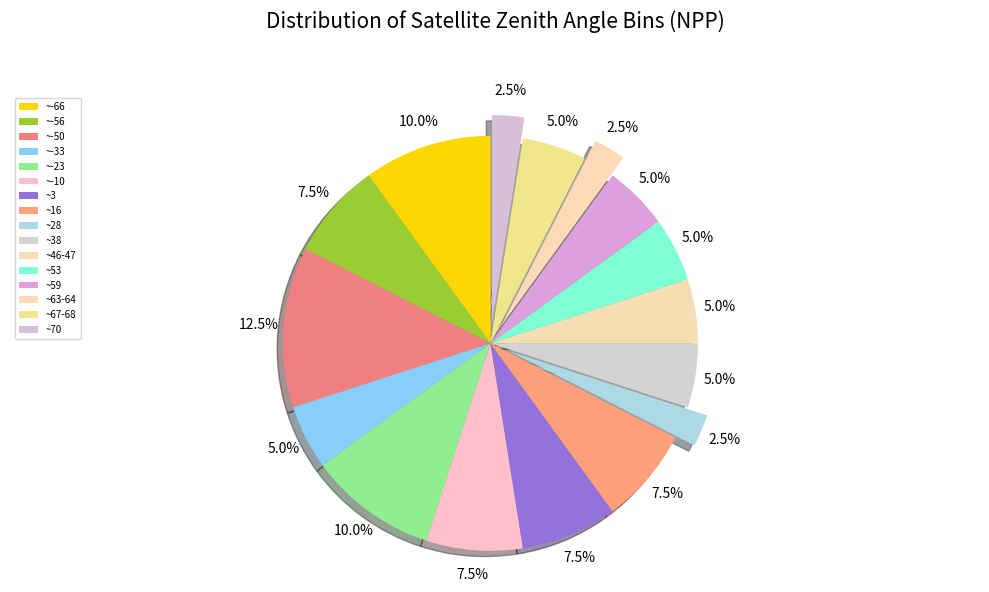

How many slices are in this pie chart?

16